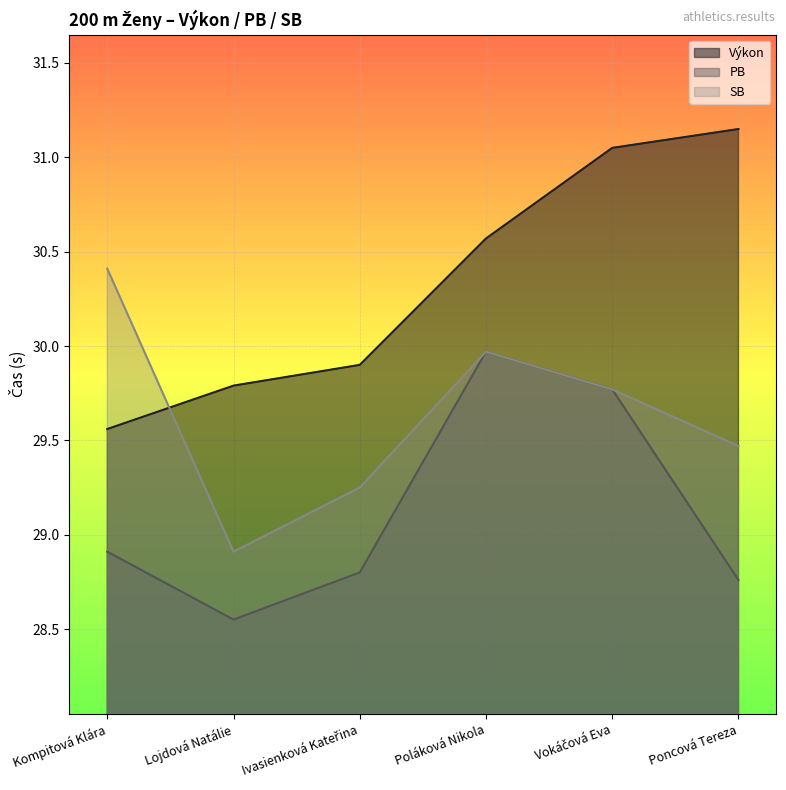

Is it true that Výkon equals 29.6 at Kompitová Klára?

True